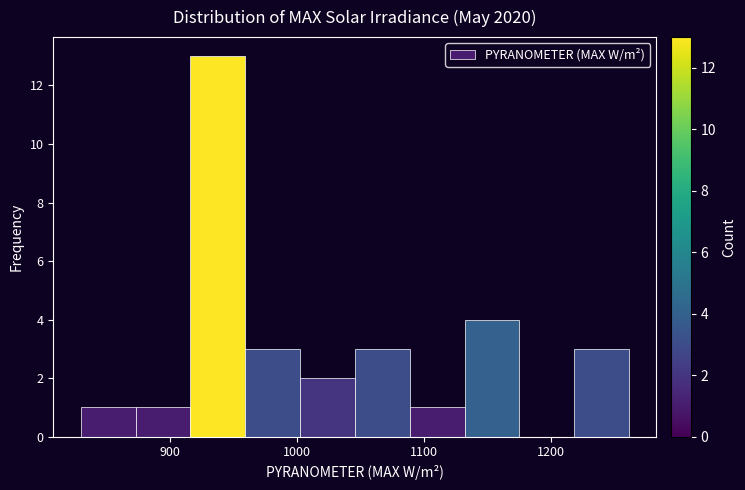

Over which range of the x-axis is the bar tallest?

920 to 960